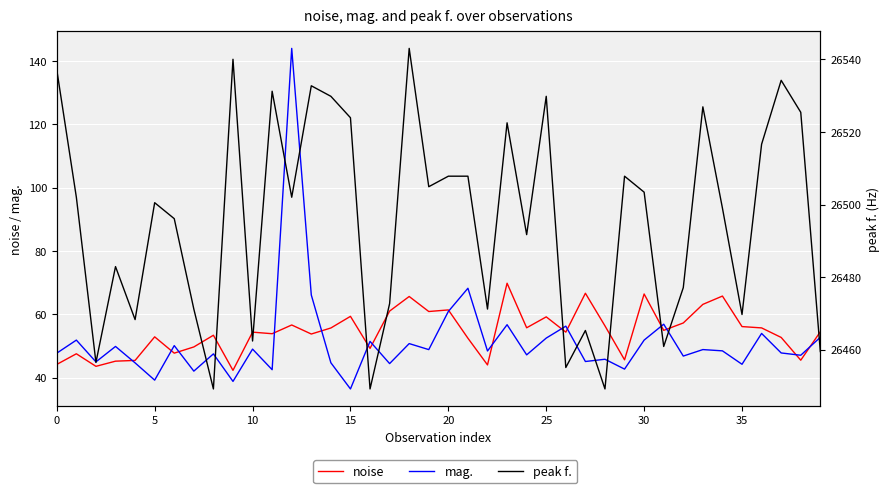

At which category is the sum across all series the highest?

12